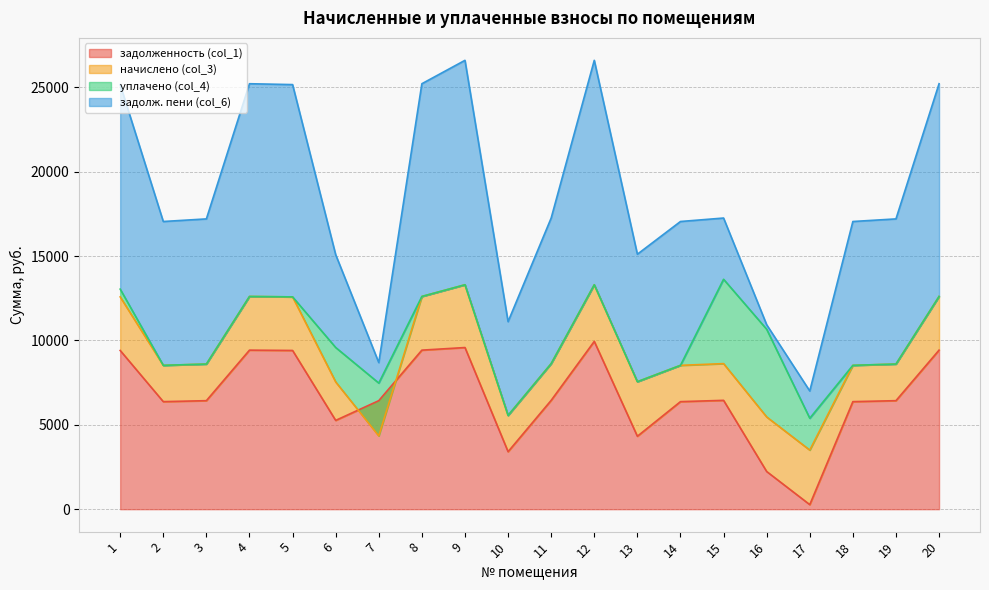

List the labels in order of задолженность (col_1) value, largest first.

12, 9, 4, 8, 20, 1, 5, 11, 15, 3, 7, 19, 2, 14, 18, 6, 13, 10, 16, 17